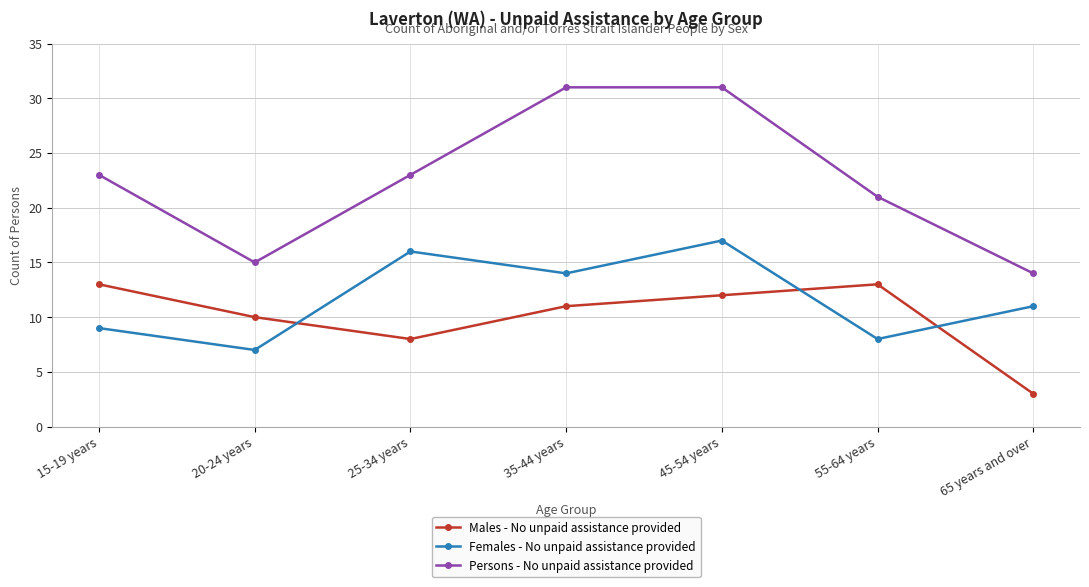

Which series has the widest spread of values?

Persons - No unpaid assistance provided